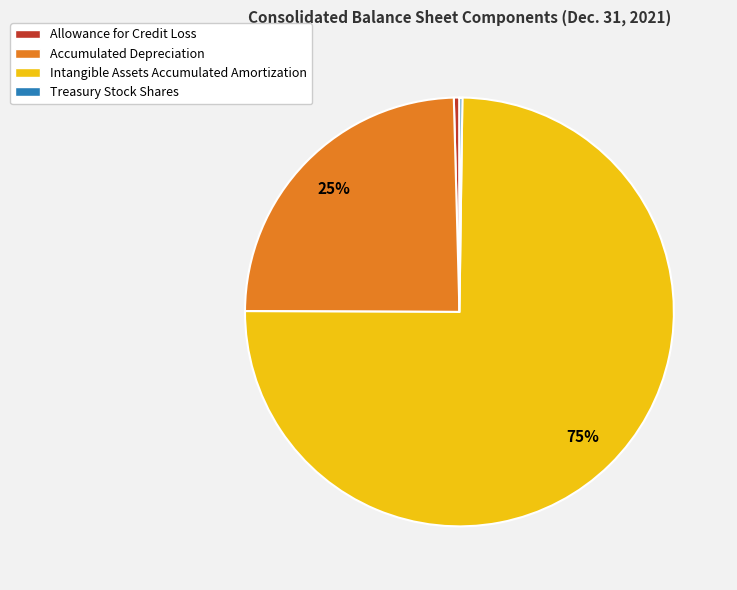

Which has a higher value, Allowance for Credit Loss or Accumulated Depreciation?

Accumulated Depreciation